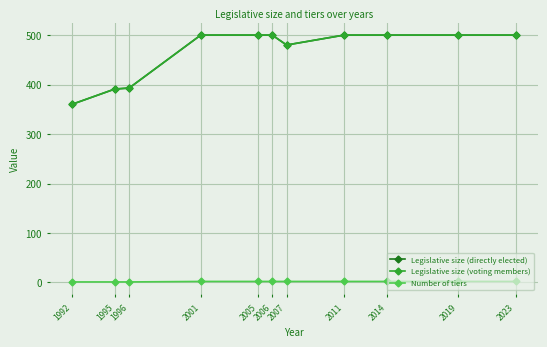

What is the total value across all series at 1996?

787